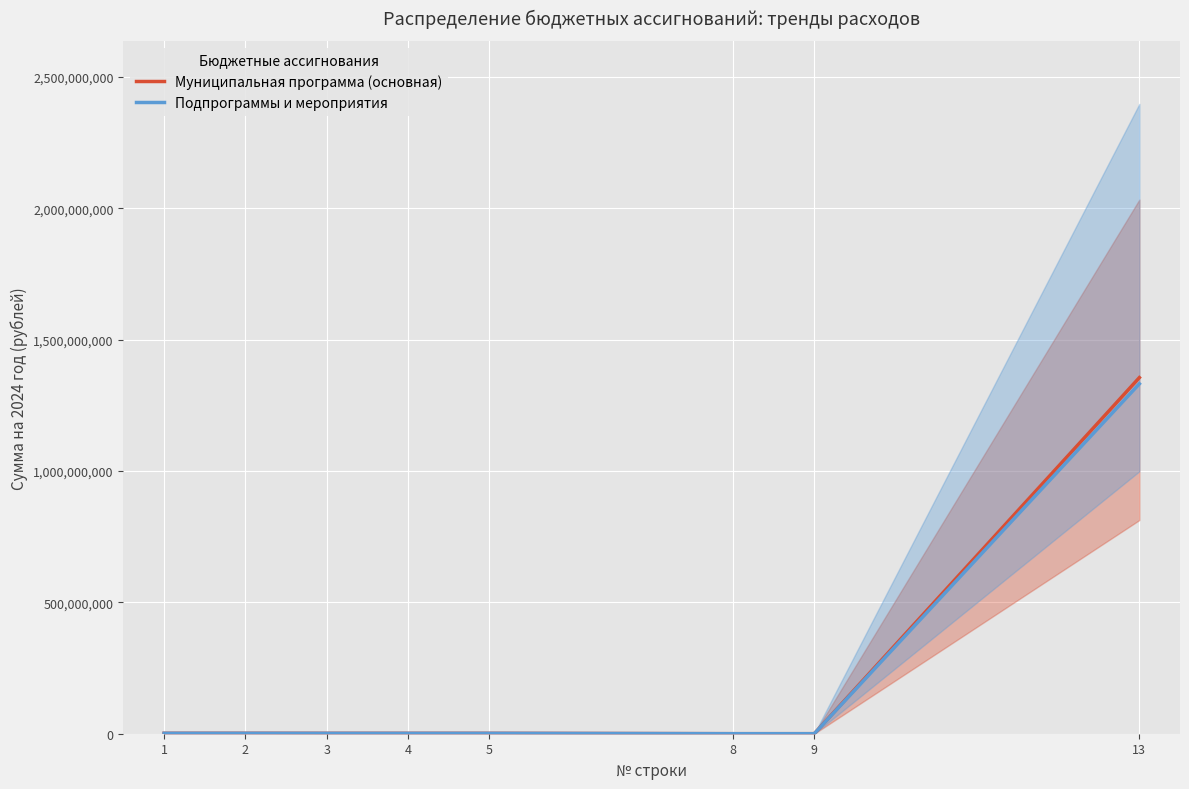

What is the average value of the Муниципальная программа (основная) series?

170450929